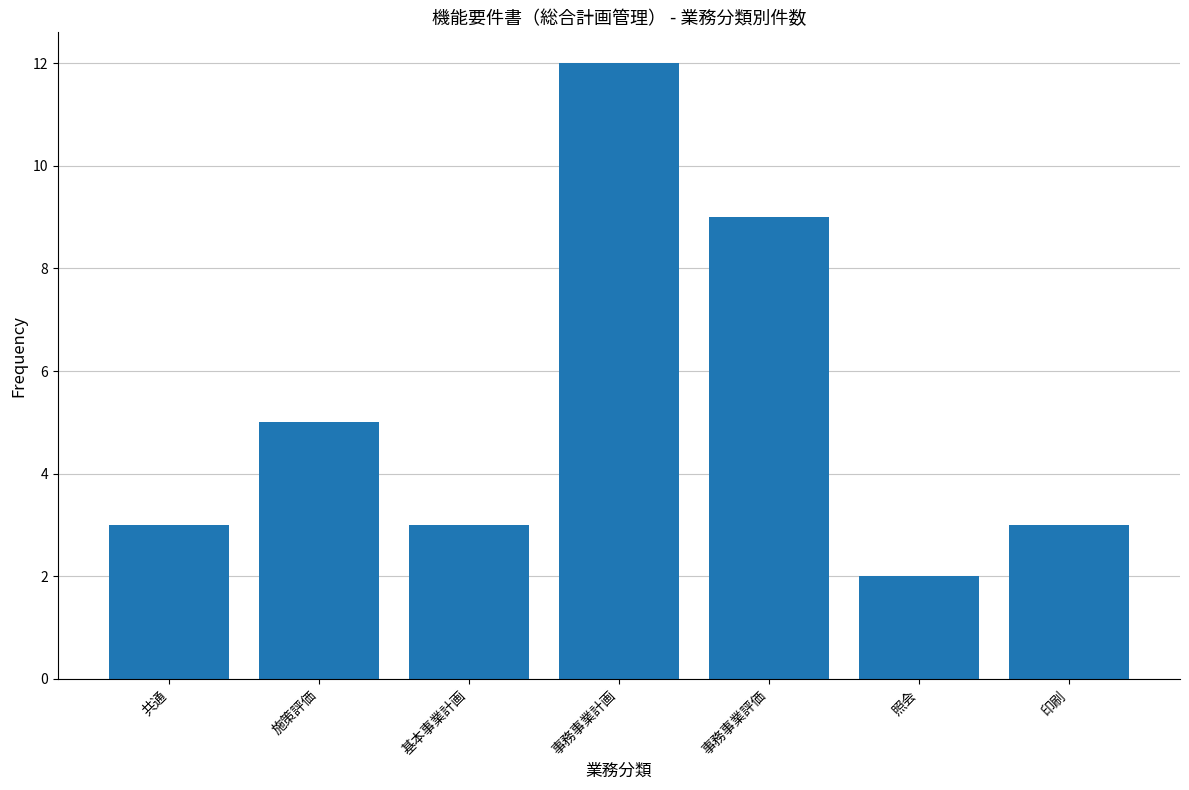

Does the chart contain stacked bars?

No